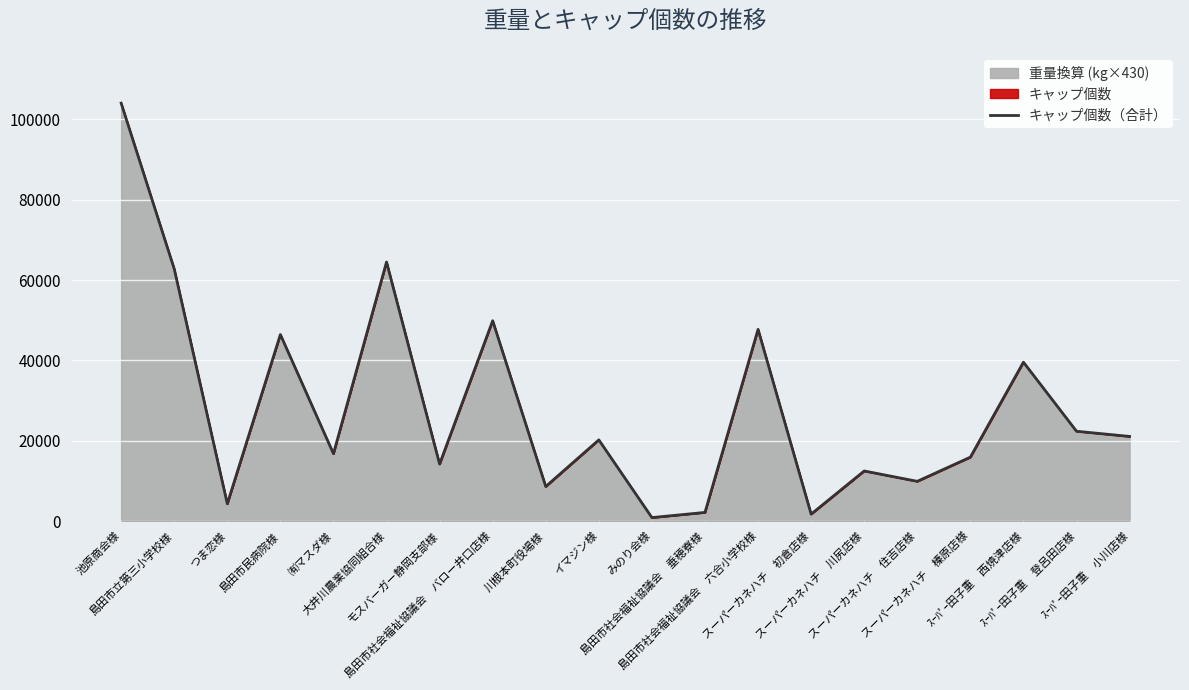

Rank the categories by value from lowest to highest.

みのり会様, スーパーカネハチ　初倉店様, 島田市社会福祉協議会　垂穂寮様, つま恋様, 川根本町役場様, スーパーカネハチ　住吉店様, スーパーカネハチ　川尻店様, モスバーガー静岡支部様, スーパーカネハチ　榛原店様, ㈲マスダ様, イマジン様, ｽｰﾊﾟｰ田子重　小川店様, ｽｰﾊﾟｰ田子重　登呂田店様, ｽｰﾊﾟｰ田子重　西焼津店様, 島田市民病院様, 島田市社会福祉協議会　六合小学校様, 島田市社会福祉協議会　バロー井口店様, 島田市立第三小学校様, 大井川農業協同組合様, 池原商会様